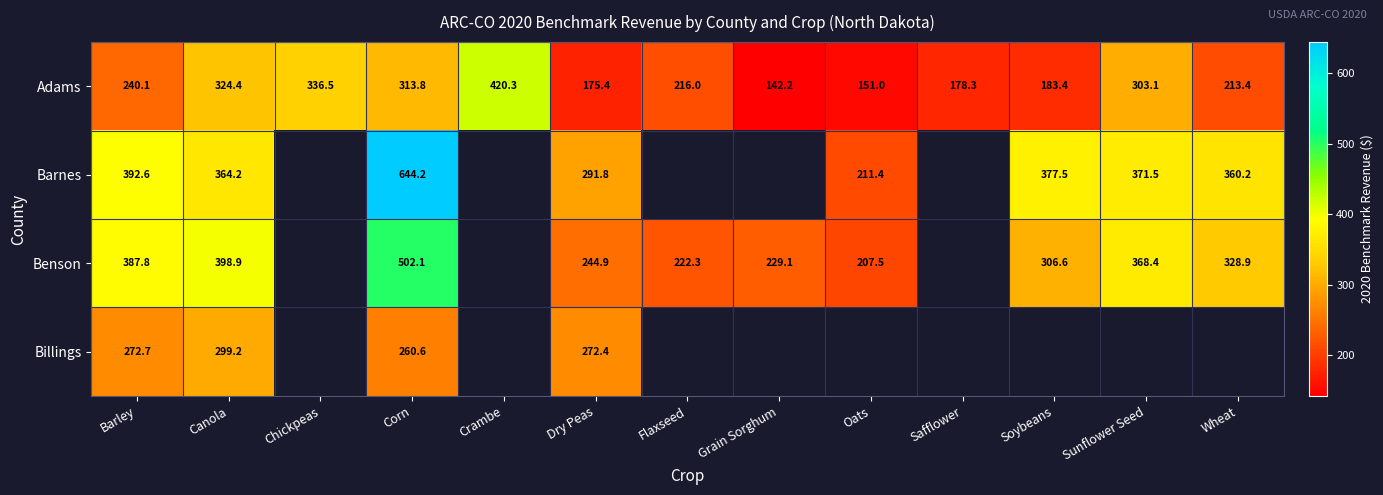

At how many categories does at least one series exceed 546?

1